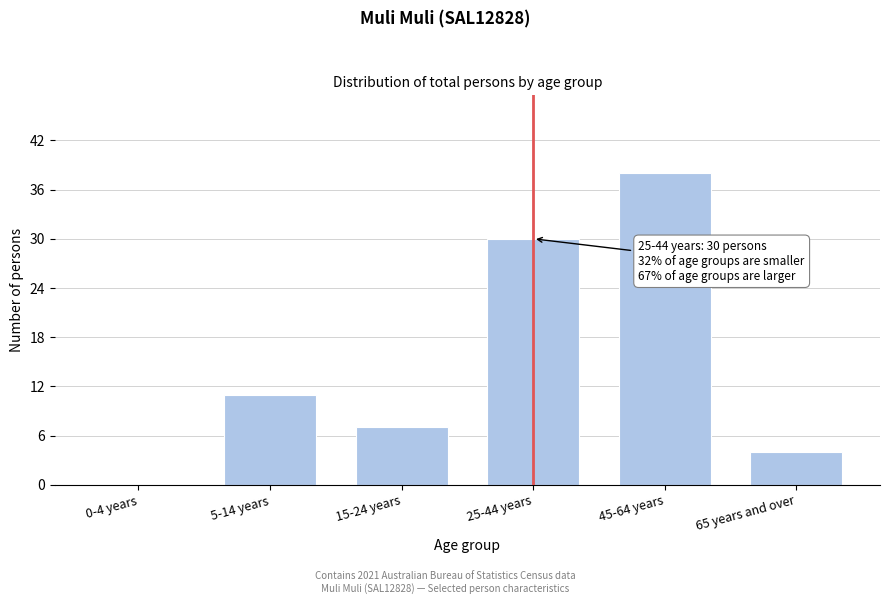

Reading right to left, list all the values displayed in this chart.

65 years and over=4	45-64 years=38	25-44 years=30	15-24 years=7	5-14 years=11	0-4 years=0